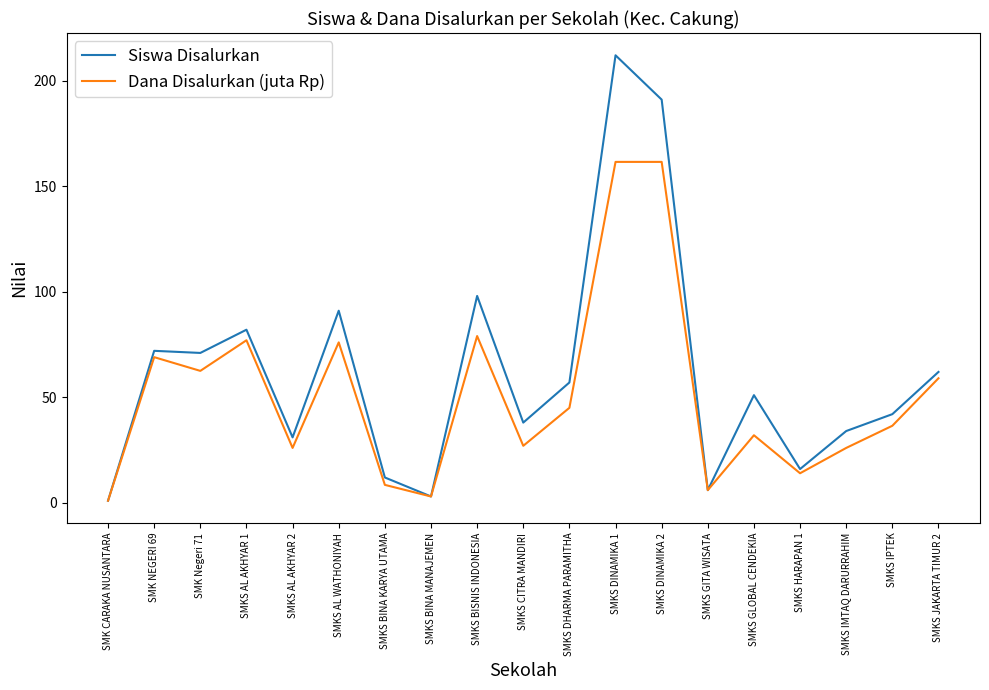

True or false: Siswa Disalurkan has a value of 146.8 at SMKS BISNIS INDONESIA.

False